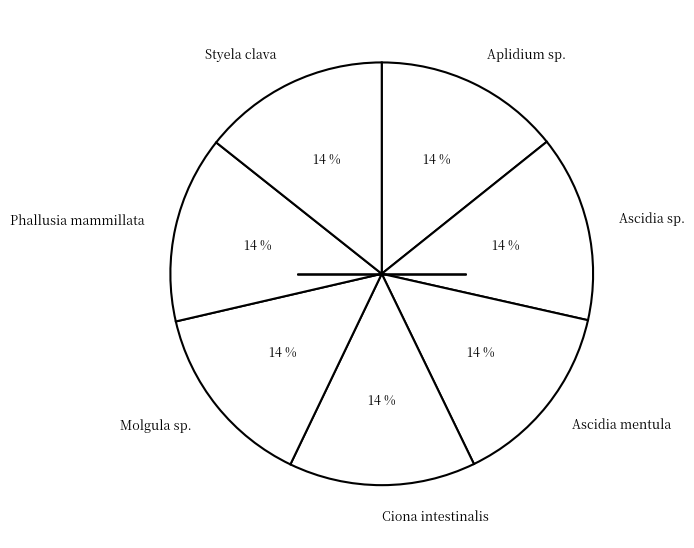

Is it true that Ascidia mentula is 6% of the pie?

False